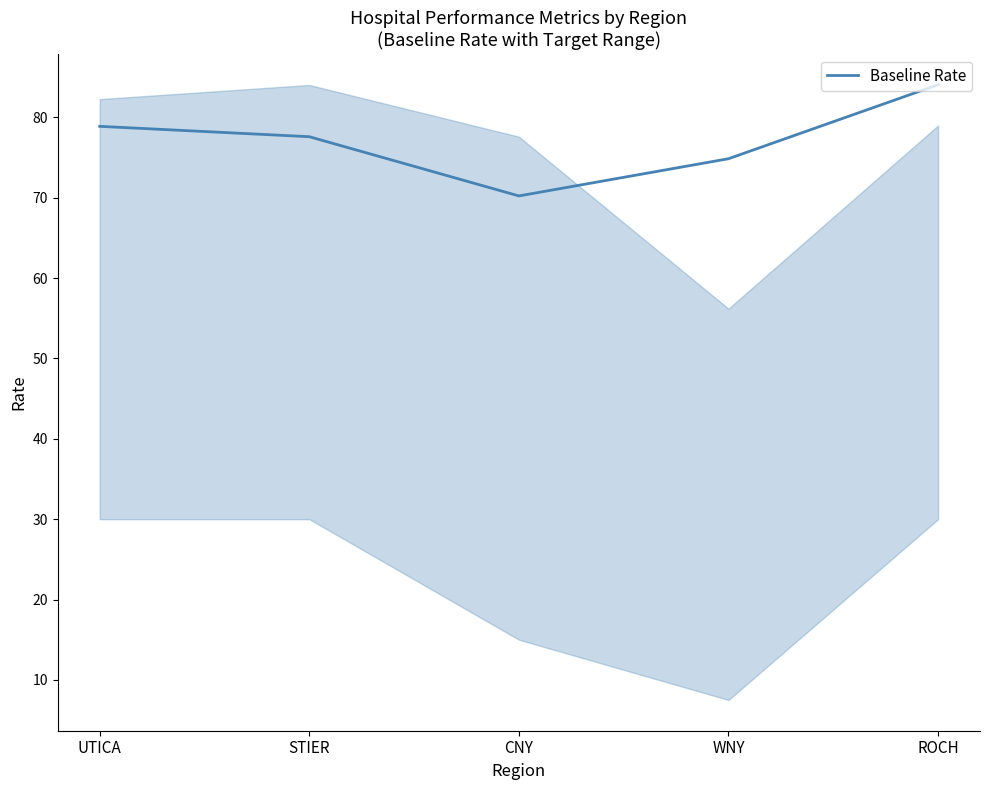

The chart shows a value of 74.9 at WNY. True or false?

True